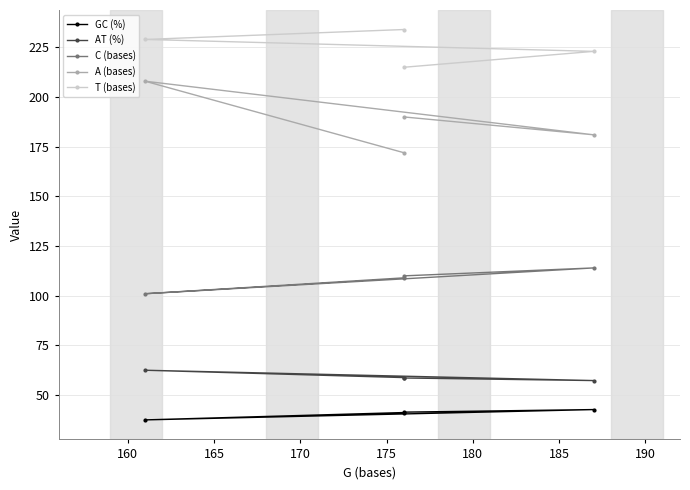

Does the chart display data point markers on the line(s)?

Yes